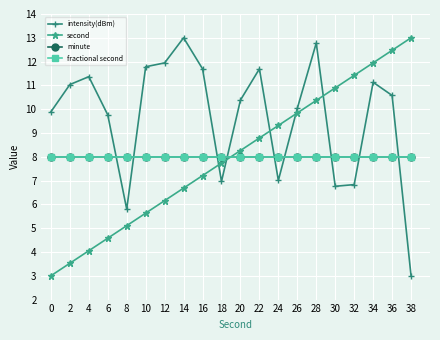

Does the chart have visible grid lines?

Yes